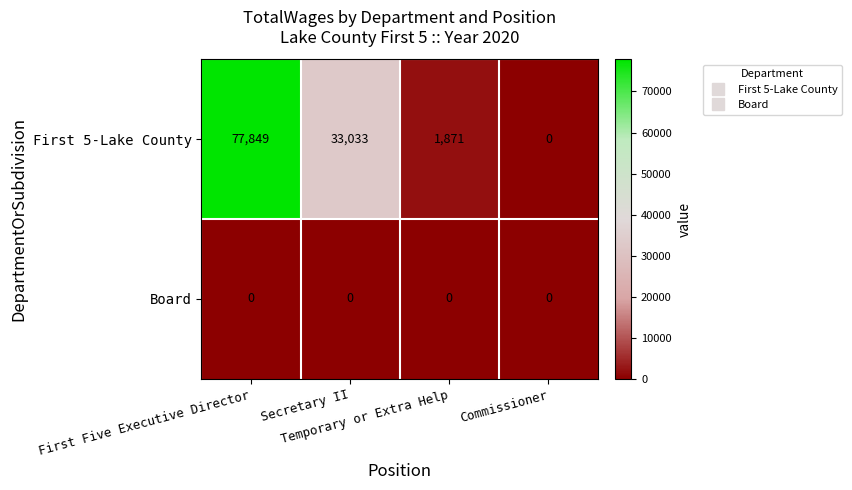

Which series has the largest total across all categories?

First 5-Lake County